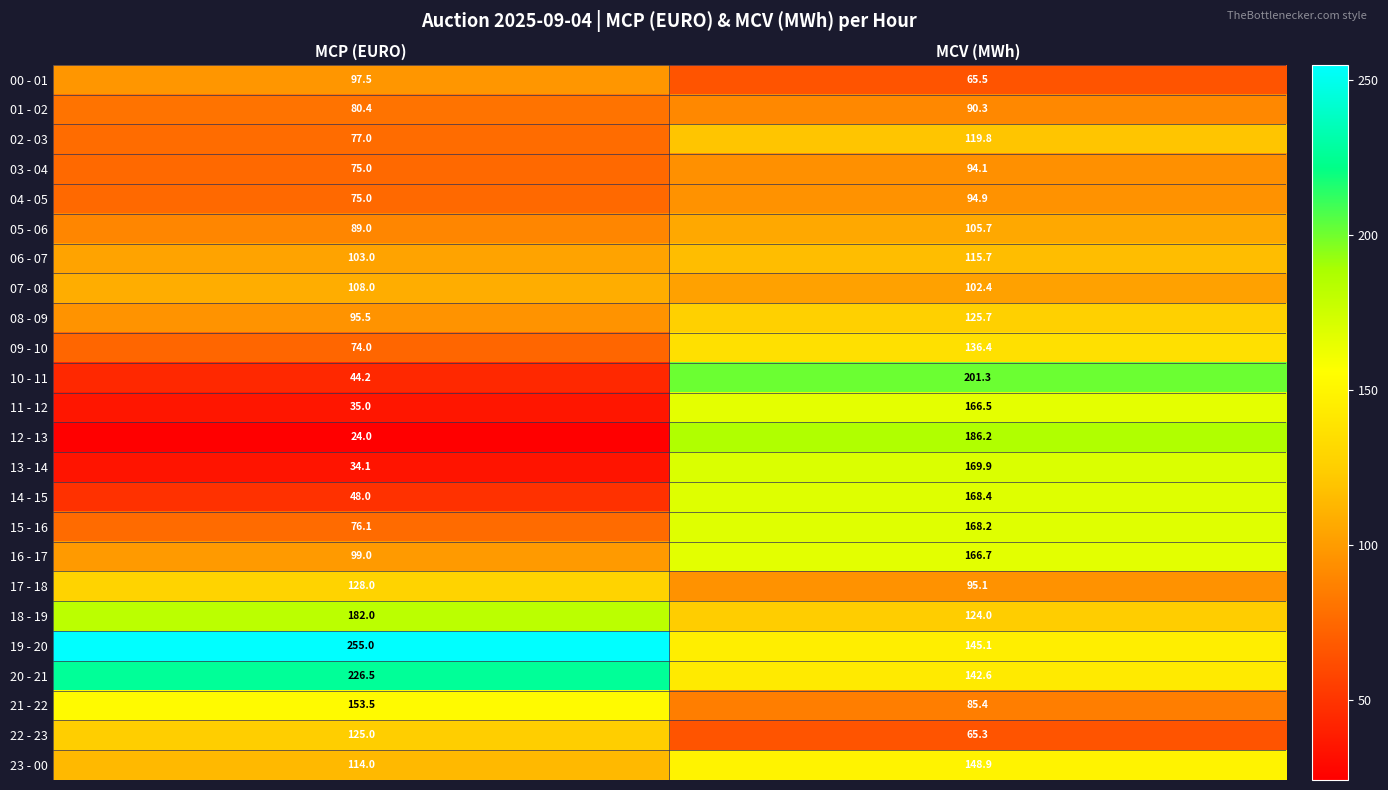

At which label is 09 - 10 closest to 105?

MCP (EURO)